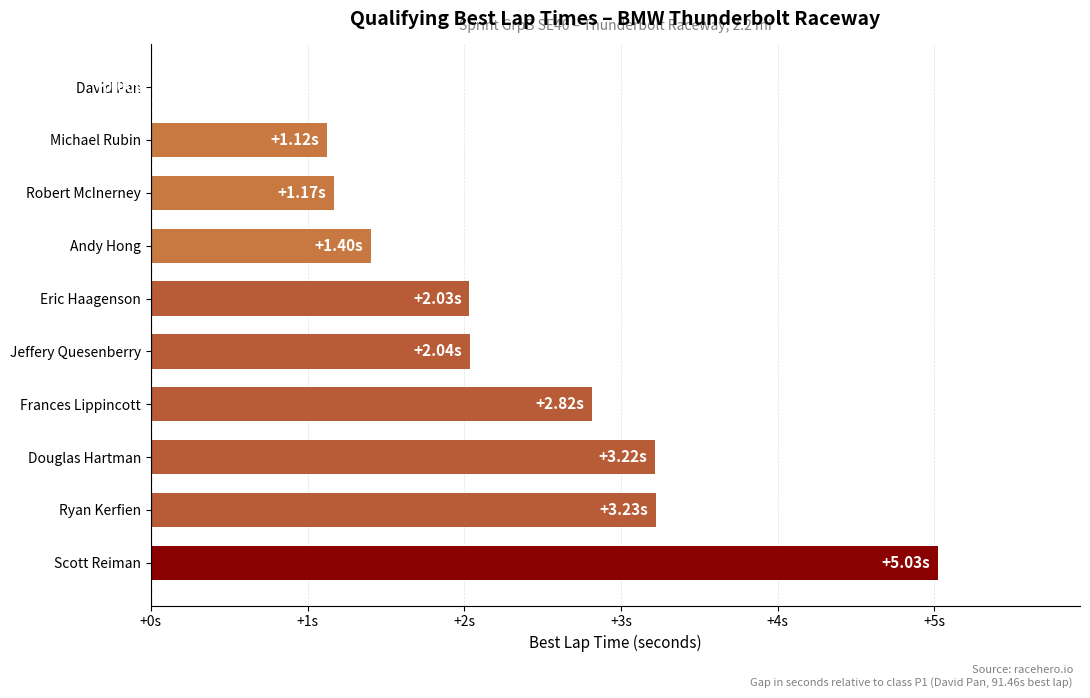

Are the bars horizontal?

Yes